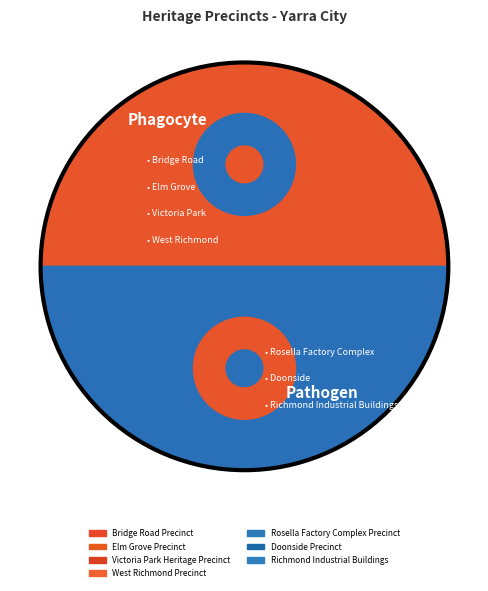

To the nearest percent, what is the difference between the largest and smallest slice percentages?

17%